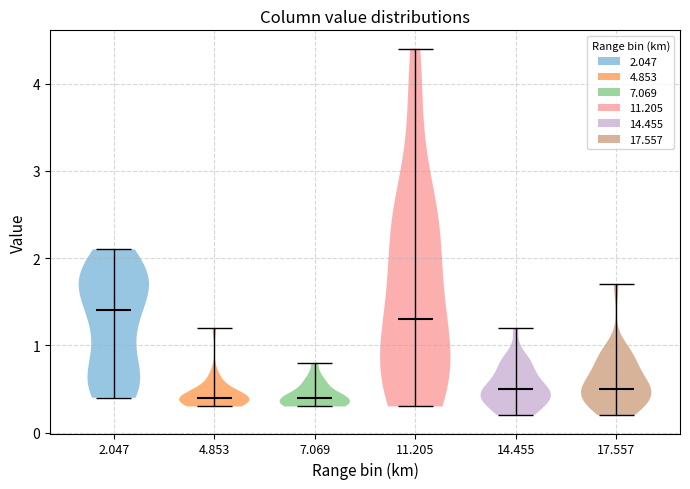

Reading left to right, read every violin against the y-axis: where its median line is, and the lowest and highest points it reaches. The values are not printed on the chart, so give them approximately, as read against the axis.

2.047: median line 1.4, lowest point 0.4, highest point 2.1
4.853: median line 0.4, lowest point 0.3, highest point 1.2
7.069: median line 0.4, lowest point 0.3, highest point 0.8
11.205: median line 1.3, lowest point 0.3, highest point 4.4
14.455: median line 0.5, lowest point 0.2, highest point 1.2
17.557: median line 0.5, lowest point 0.2, highest point 1.7